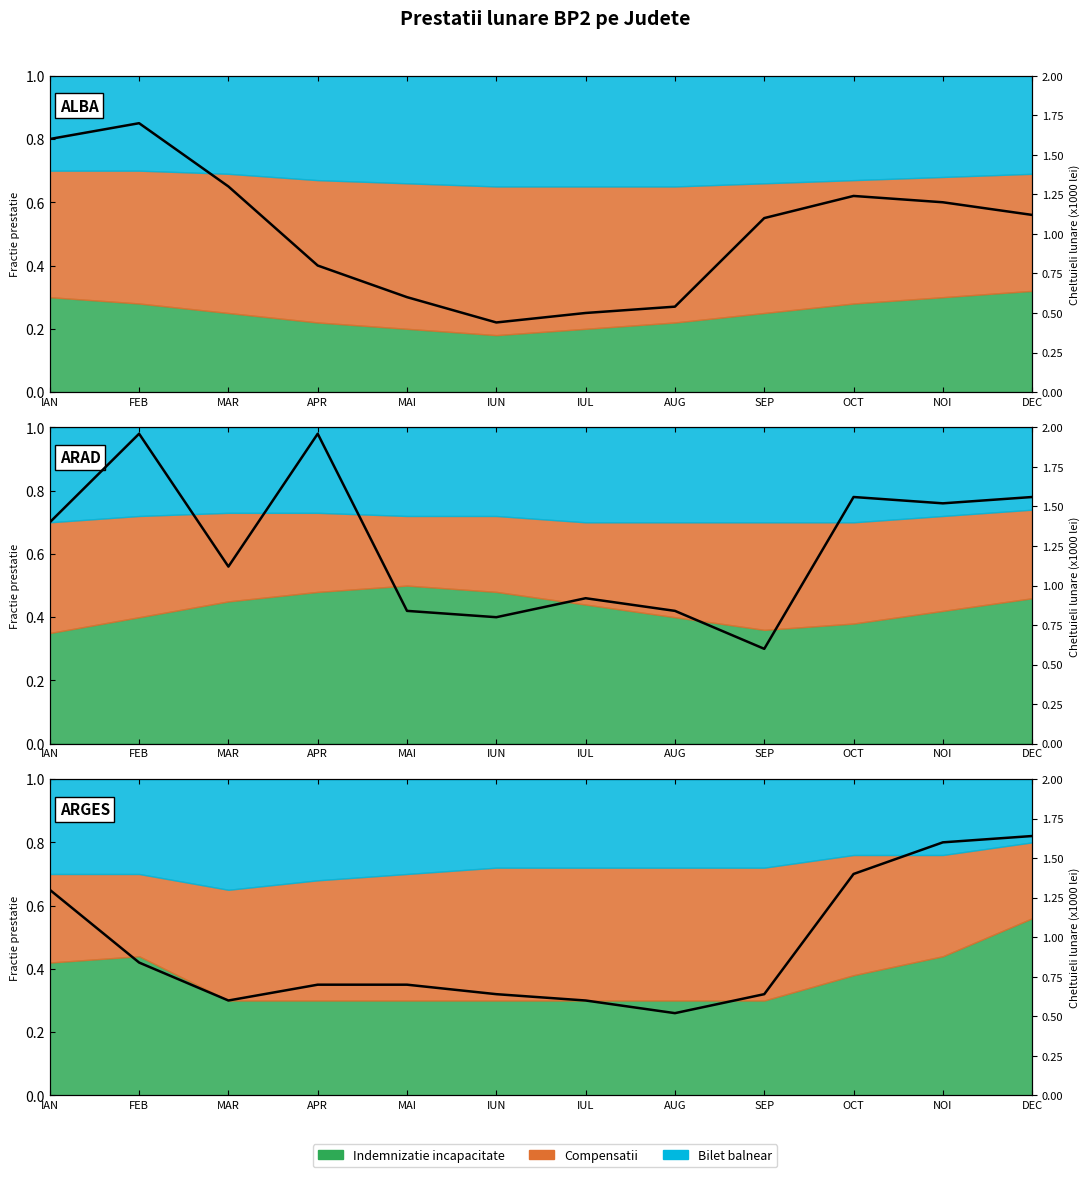

Reading left to right, extract all data points from this chart.

1.3	0.8	0.6	0.7	0.7	0.6	0.6	0.5	0.6	1.4	1.6	1.6